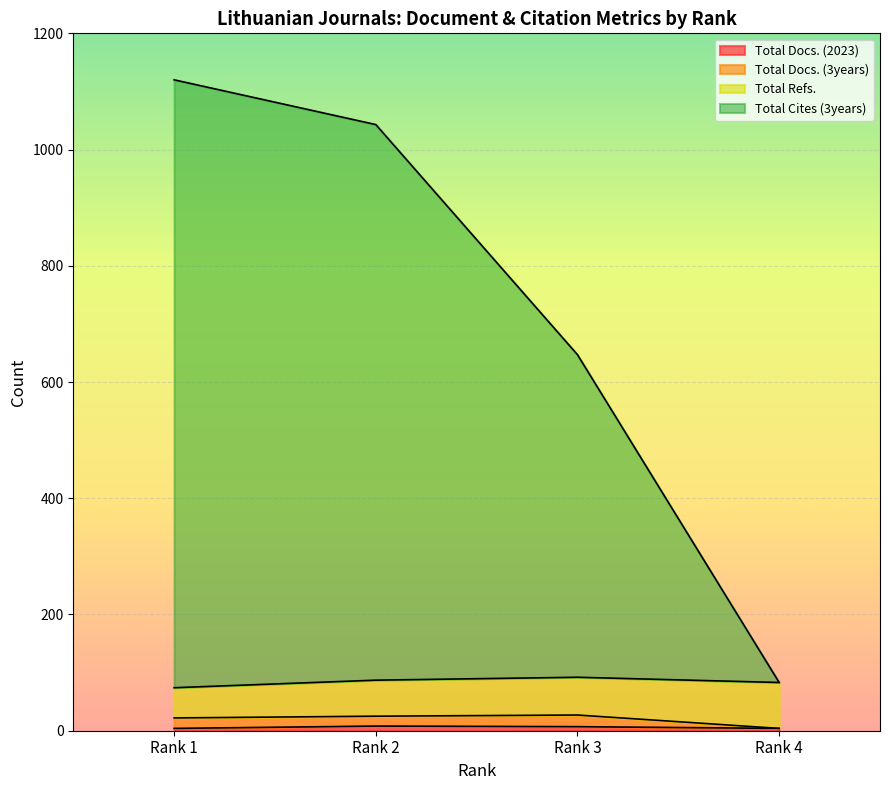

True or false: Total Docs. (2023) has more than 1 points higher than both neighbors.

False